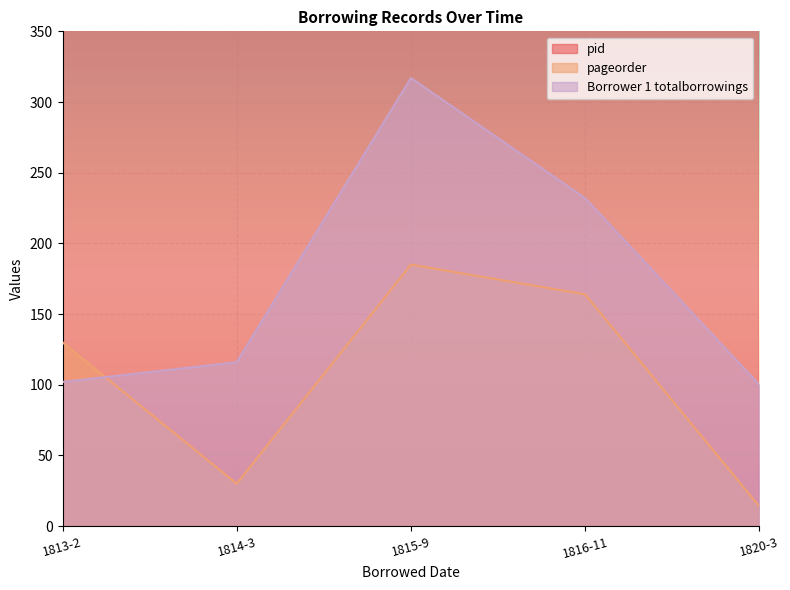

What is the value of the Borrower 1 totalborrowings point at the 1st from the left?

102